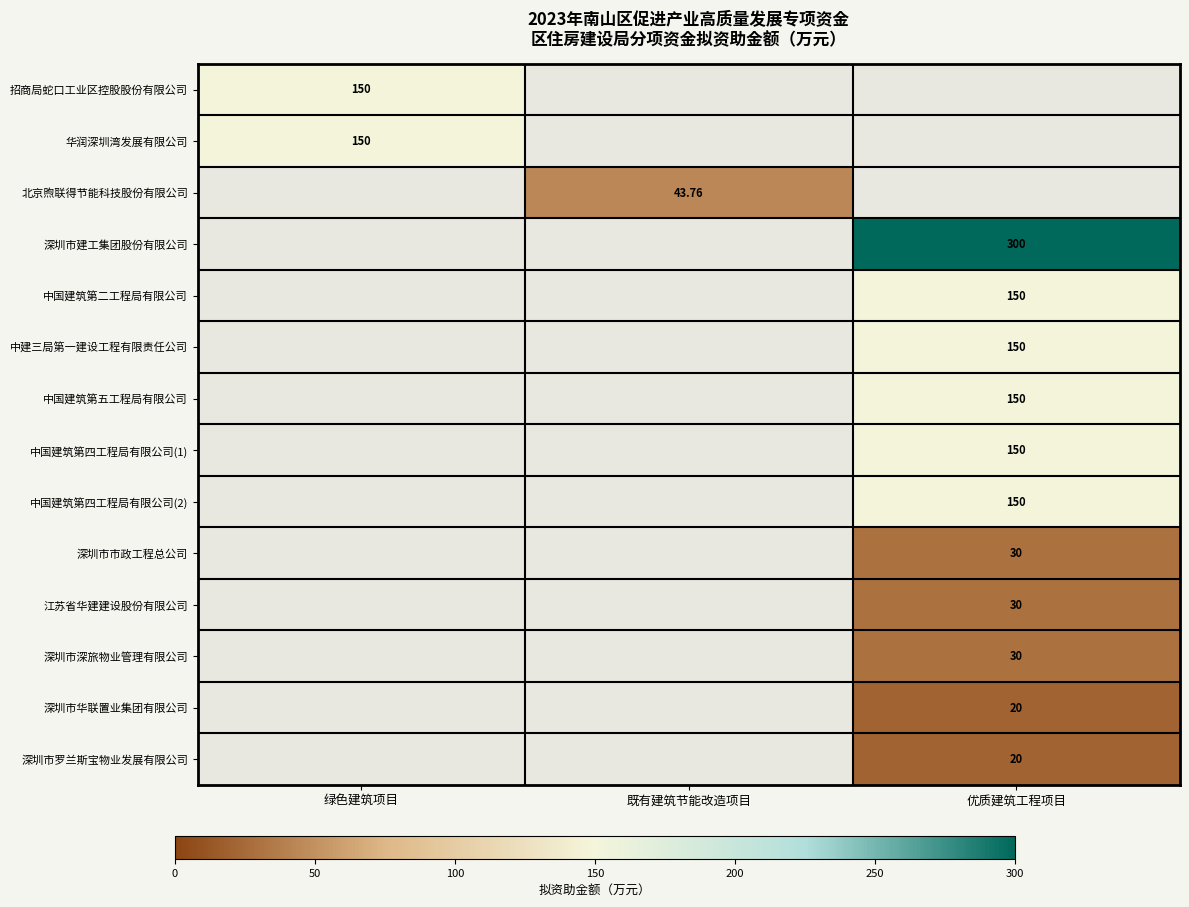

How many values in the 中建三局第一建设工程有限责任公司 series exceed 0?

1